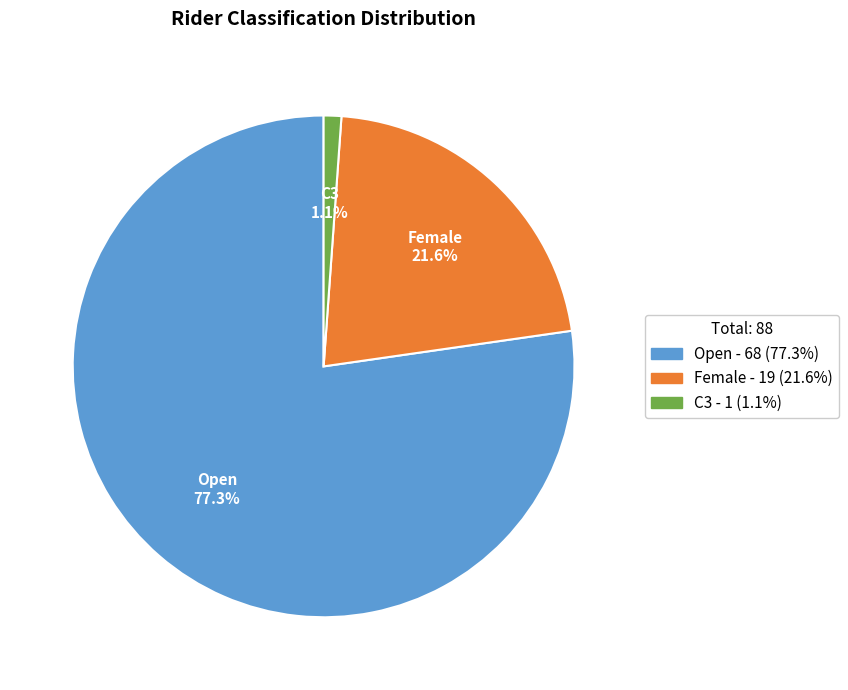

What is the ratio of the value at Open to the value at Female?

3.6